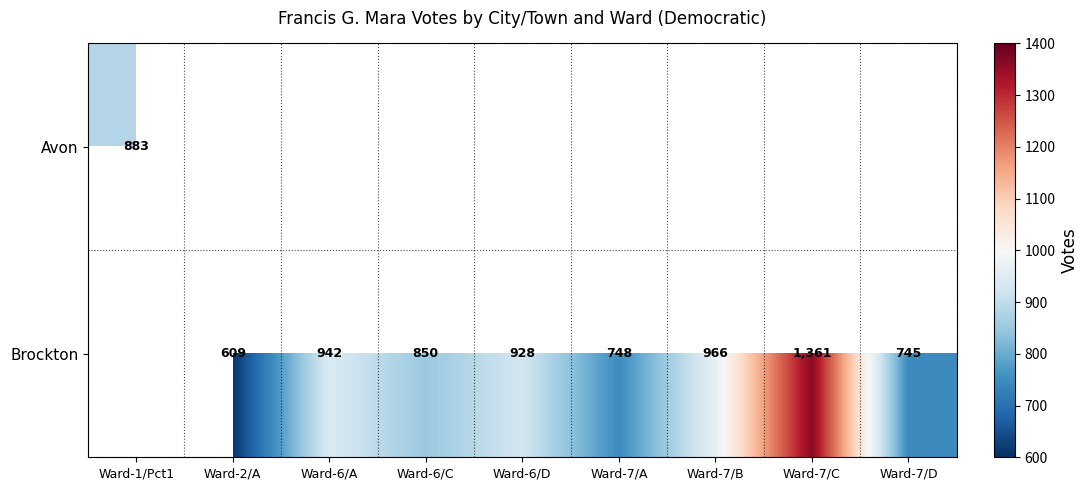

How many categories are shown in the chart?

9